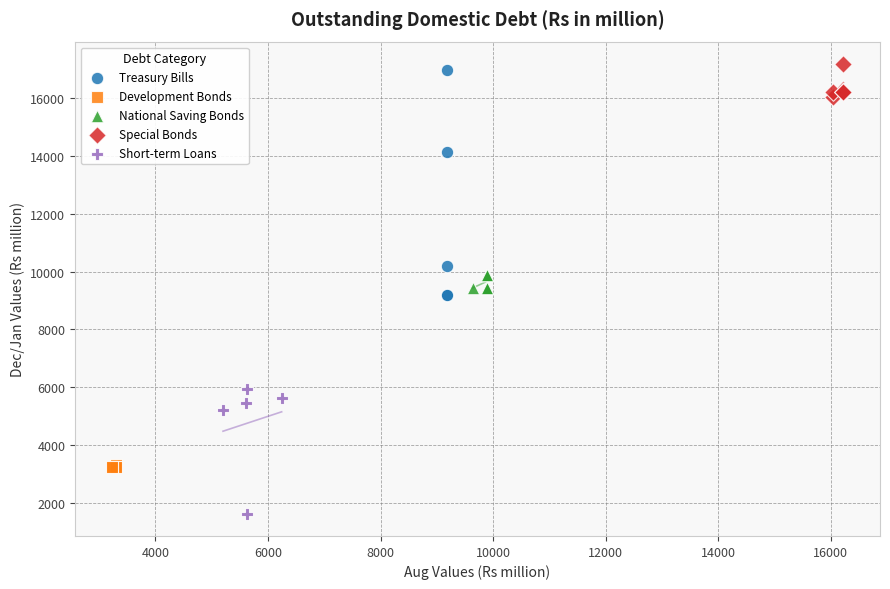

Which series has the widest spread of Y values?

Treasury Bills